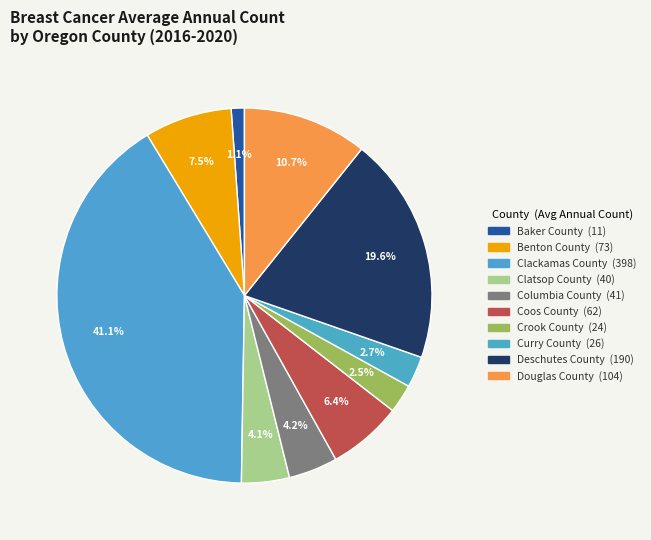

To the nearest percent, what is the average slice percentage?

10%